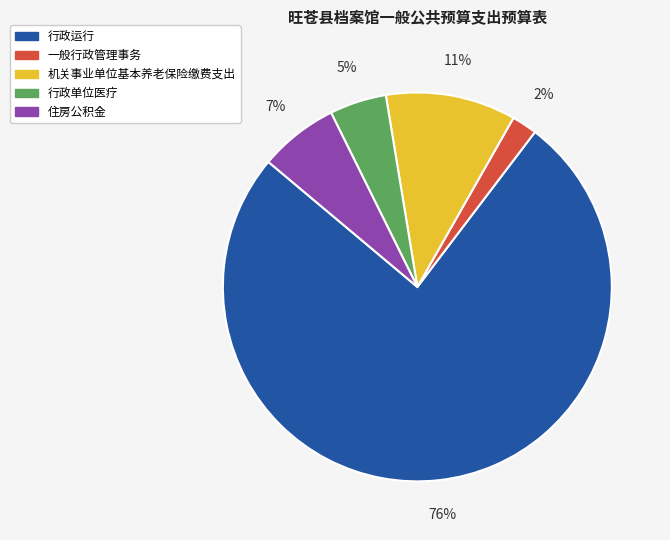

What percentage is the 行政单位医疗 slice, to the nearest percent?

5%